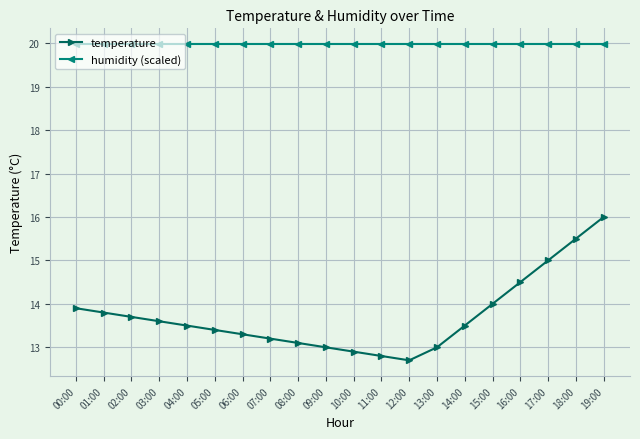

Between 07:00 and 18:00, which series saw the biggest shift?

temperature